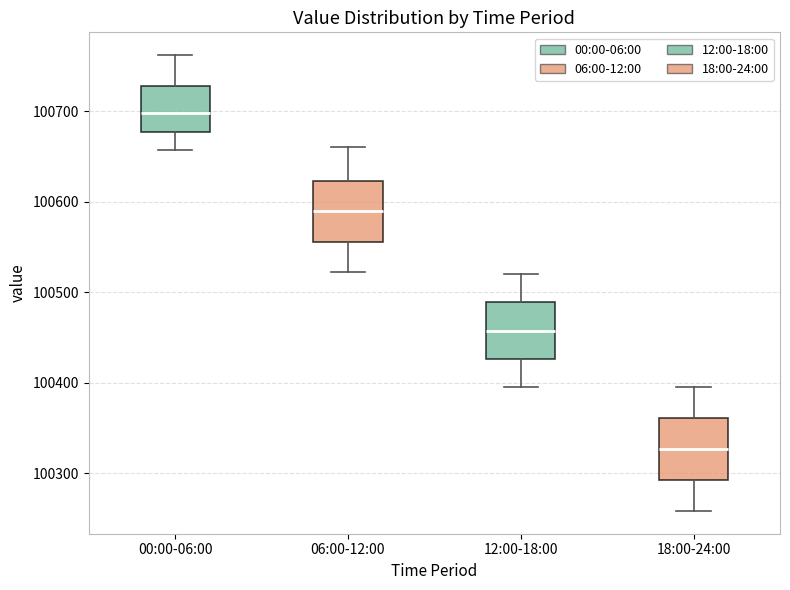

Reading left to right, transcribe this box plot: for each box, give where its median line is, the range the box spans, and where its two whiskers end, as read against the y-axis. The values are not printed on the chart, so give them approximately, as read against the axis.

00:00-06:00: median 100700, box 100680 to 100730, whiskers 100660 to 100760
06:00-12:00: median 100590, box 100560 to 100620, whiskers 100520 to 100660
12:00-18:00: median 100460, box 100430 to 100490, whiskers 100400 to 100520
18:00-24:00: median 100330, box 100290 to 100360, whiskers 100260 to 100400